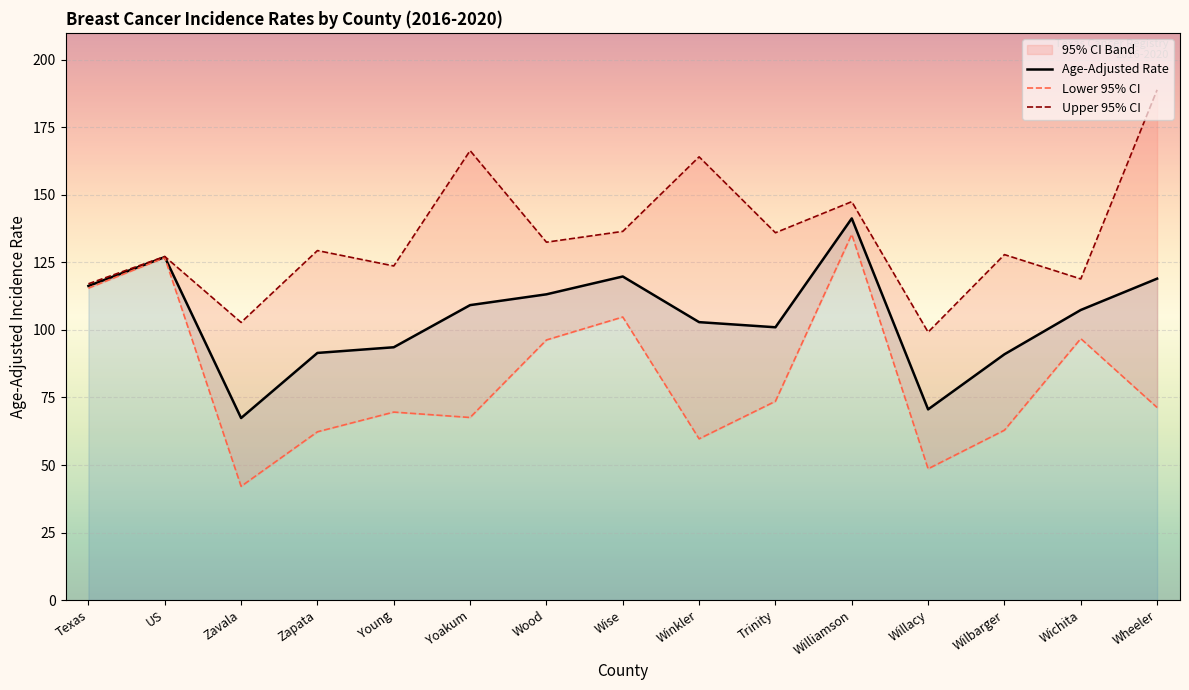

Rank the categories by Age-Adjusted Rate value from lowest to highest.

Zavala, Willacy, Wilbarger, Zapata, Young, Trinity, Winkler, Wichita, Yoakum, Wood, Texas, Wheeler, Wise, US, Williamson